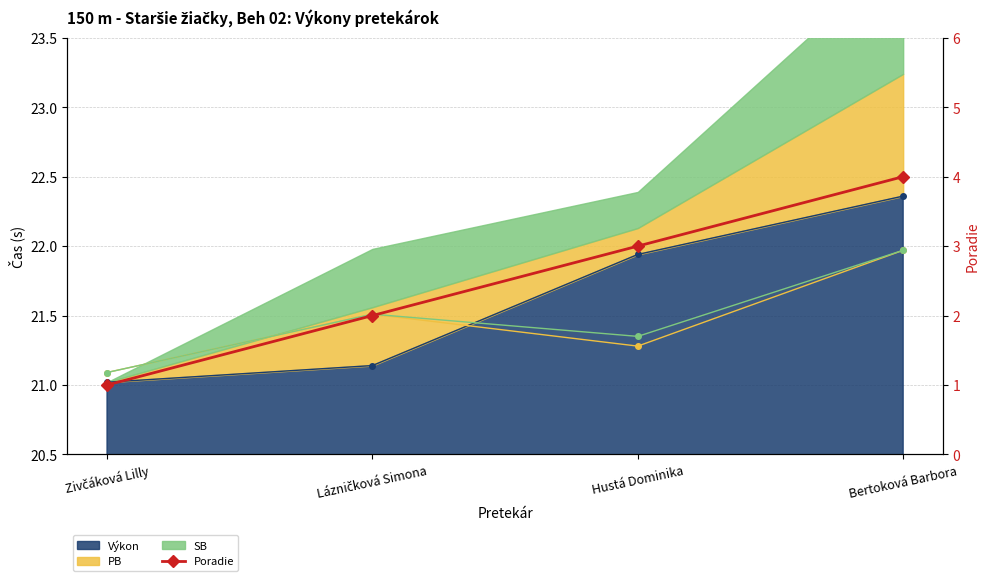

True or false: the data has more than 1 interior local peaks.

False